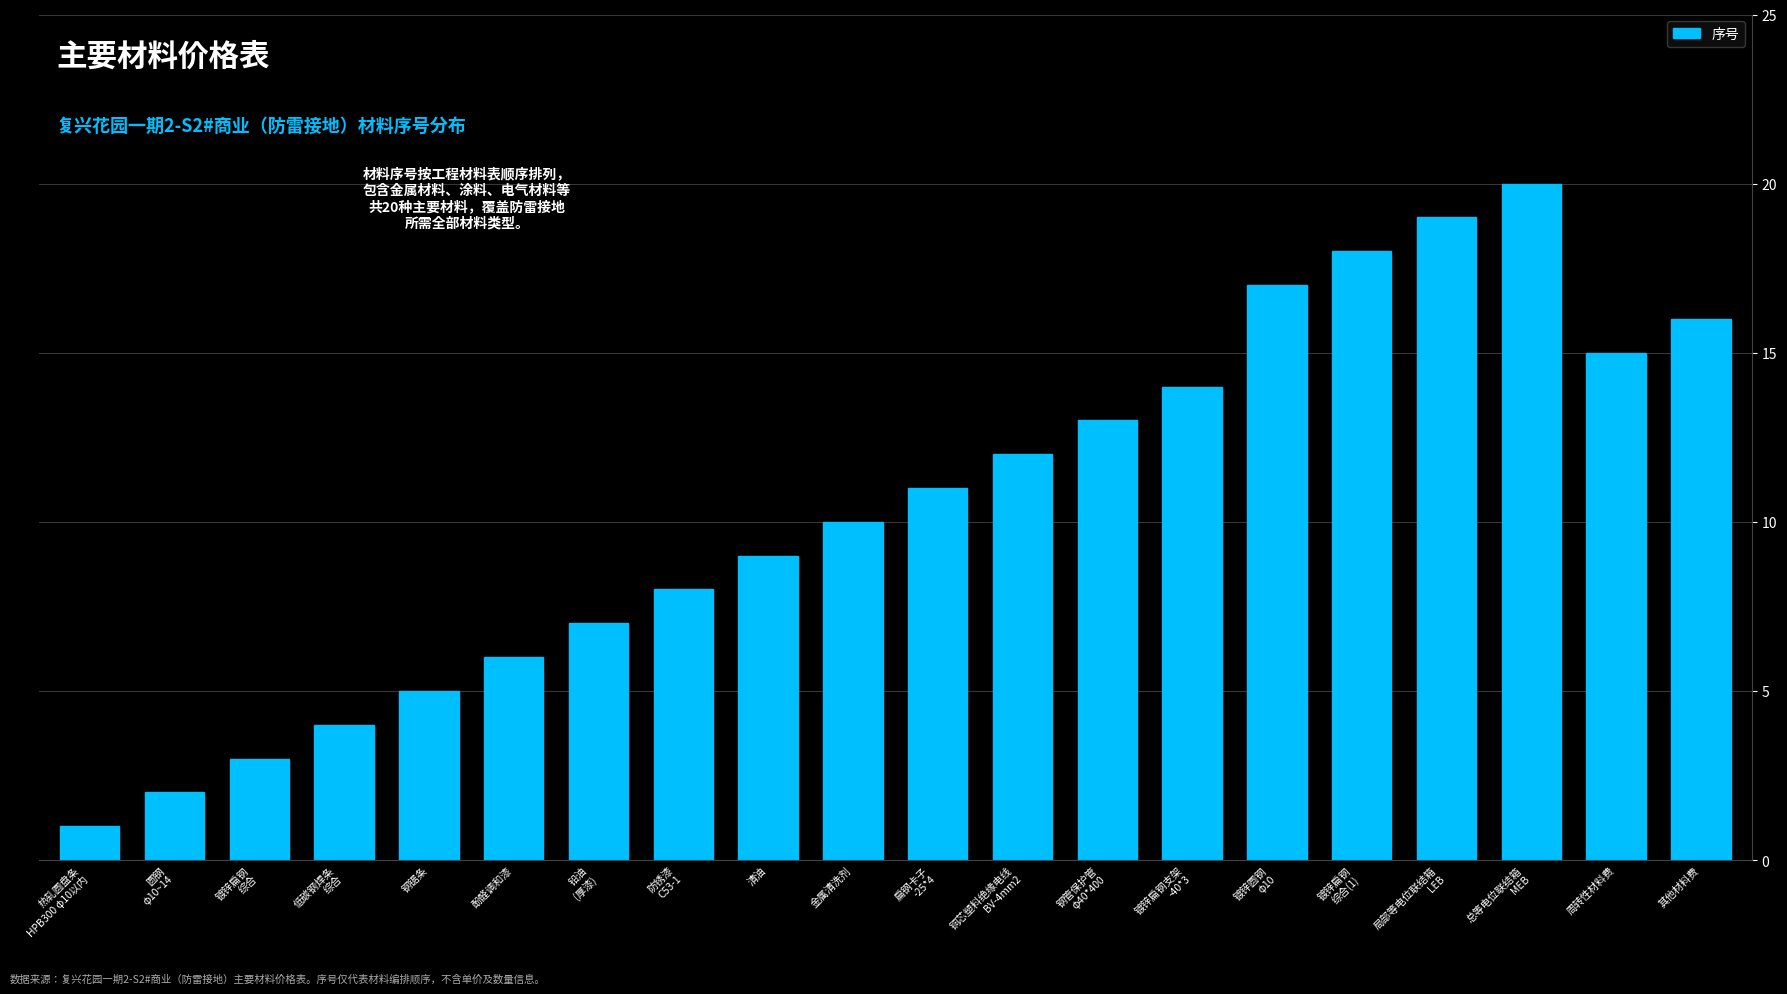

Reading right to left, what are all the values shown in this chart?

16	15	20	19	18	17	14	13	12	11	10	9	8	7	6	5	4	3	2	1